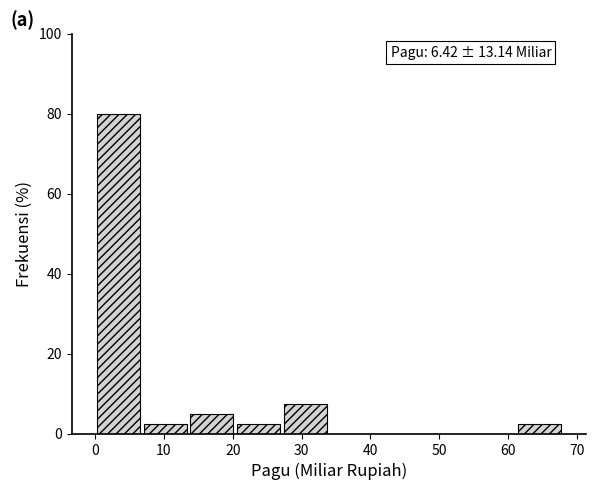

Over which range of the x-axis is the bar tallest?

0 to 7